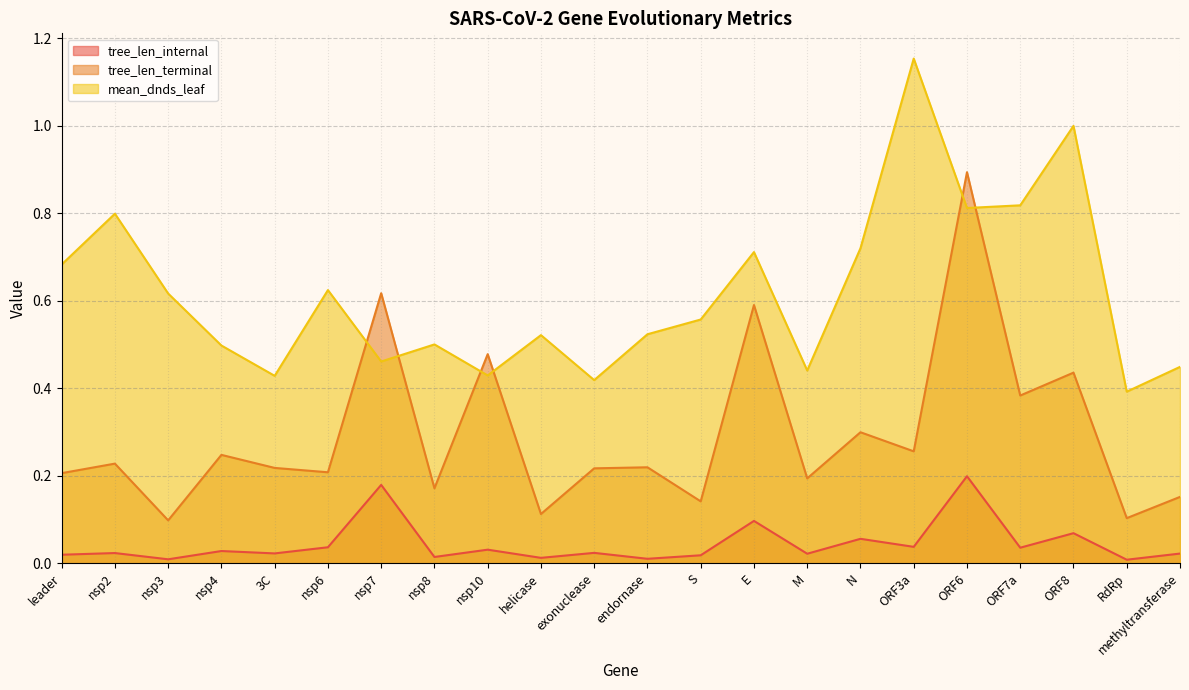

In tree_len_terminal, how many points are lower than both neighbors (excluding endpoints)?

9